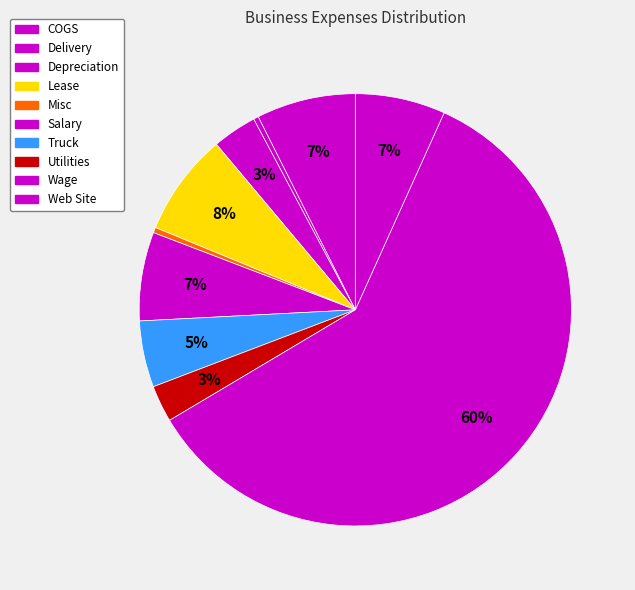

To the nearest percent, what percentage of the pie is Web Site?

7%